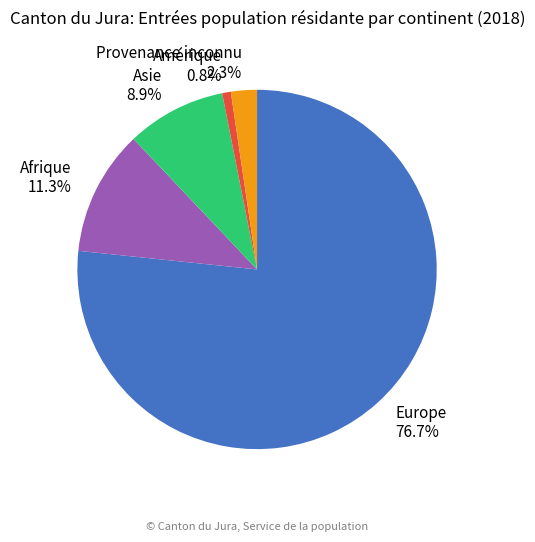

Rank the categories by value from lowest to highest.

Amérique, Provenance inconnu, Asie, Afrique, Europe